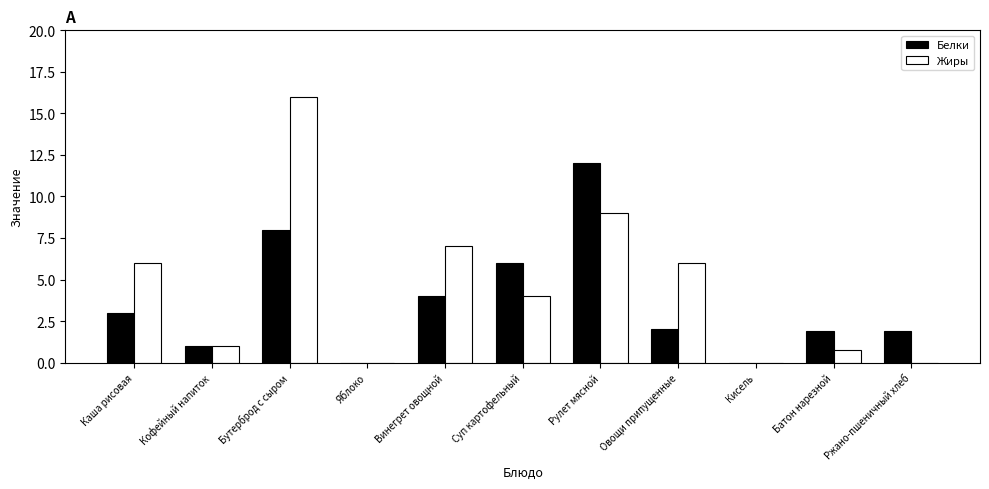

What is the sum of the Жиры values at Кофейный напиток and Рулет мясной?

10.0